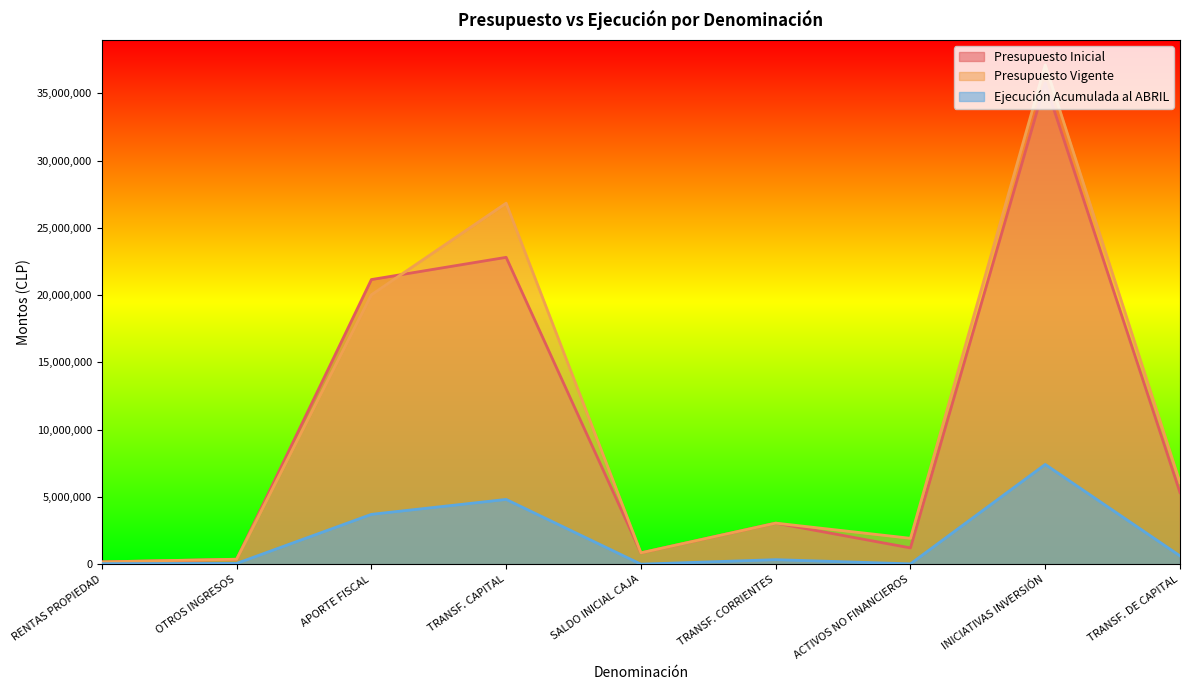

Rank the series at INICIATIVAS INVERSIÓN from lowest to highest value.

Ejecución Acumulada al ABRIL, Presupuesto Inicial, Presupuesto Vigente